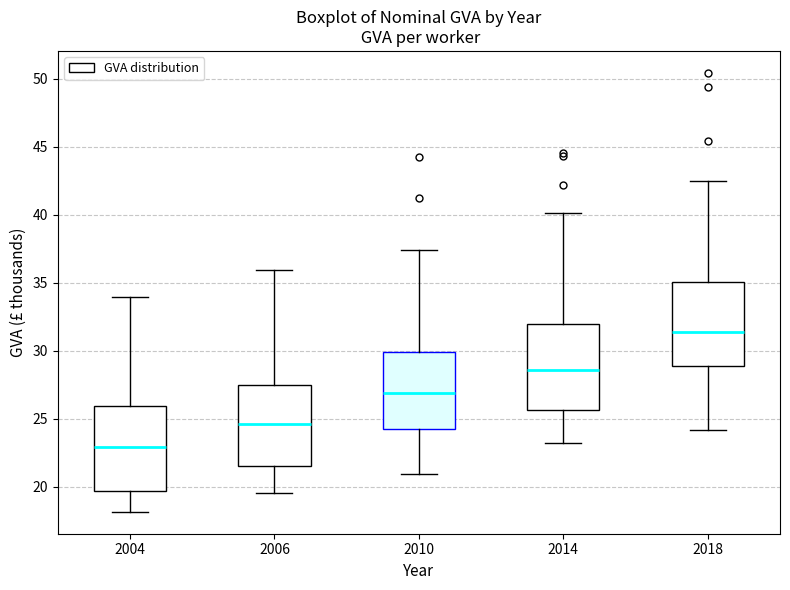

Where does the upper whisker of the box at x = 2014 end on the y-axis? The values are not printed on the chart, so give them approximately, as read against the axis.

40.0